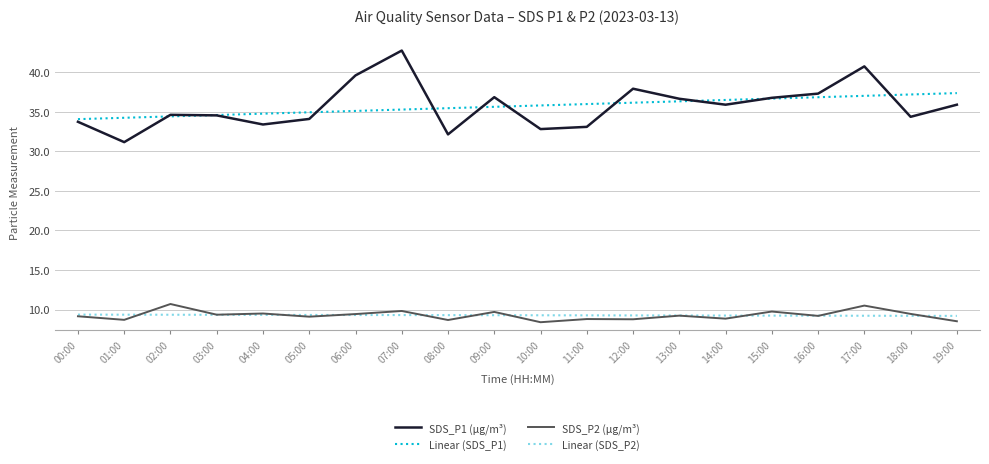

True or false: SDS_P1 (µg/m³) has a value of 32.8 at 10:00.

True